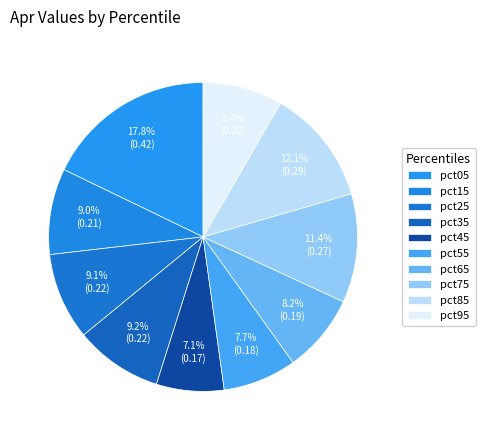

Is the sum of pct95 and pct15 greater than half?

No